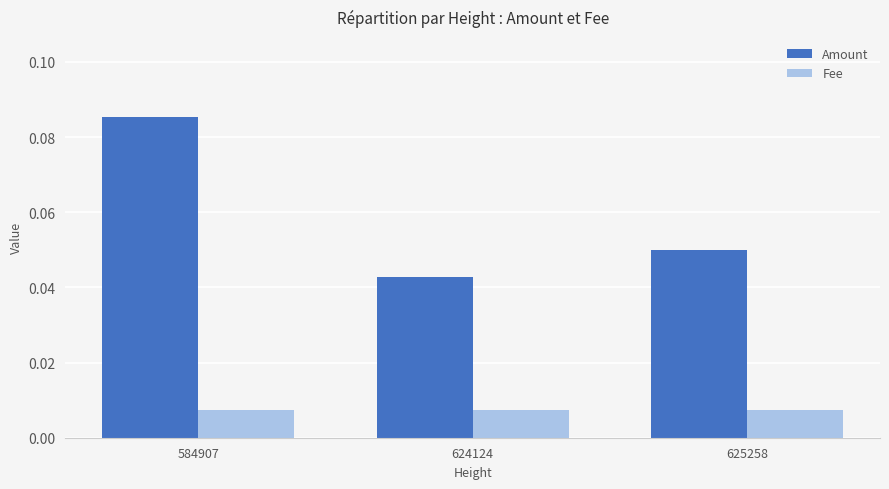

Count the Amount values in the range 0 to 1.

3